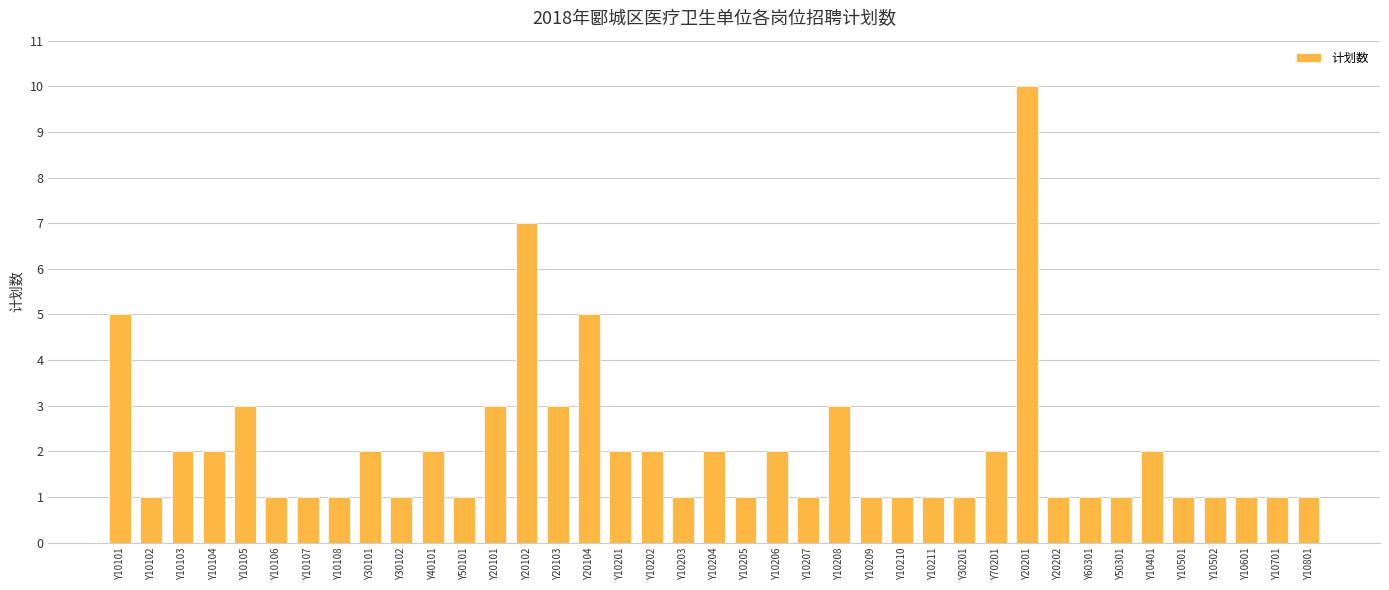

Reading right to left, what are all the values shown in this chart?

1	1	1	1	1	2	1	1	1	10	2	1	1	1	1	3	1	2	1	2	1	2	2	5	3	7	3	1	2	1	2	1	1	1	3	2	2	1	5